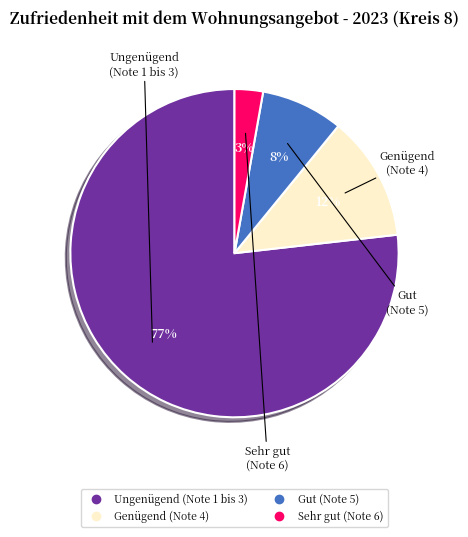

Count the number of slices in the pie.

4